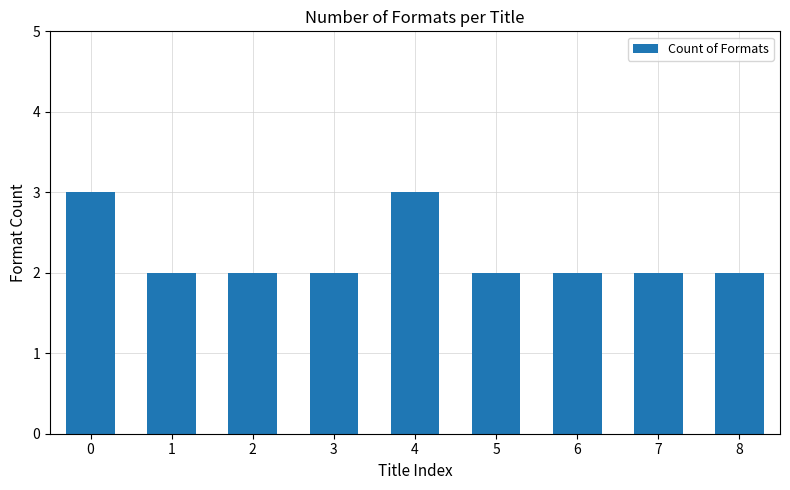

What is the value of the 9th bar from the left?

2